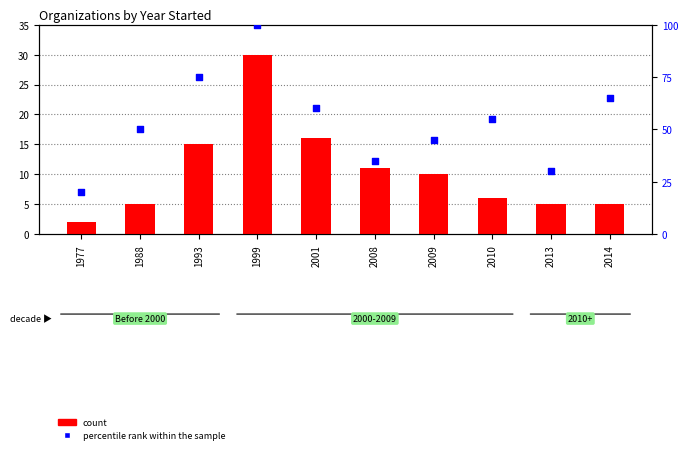

Which series contains the highest Y value?

percentile rank within the sample